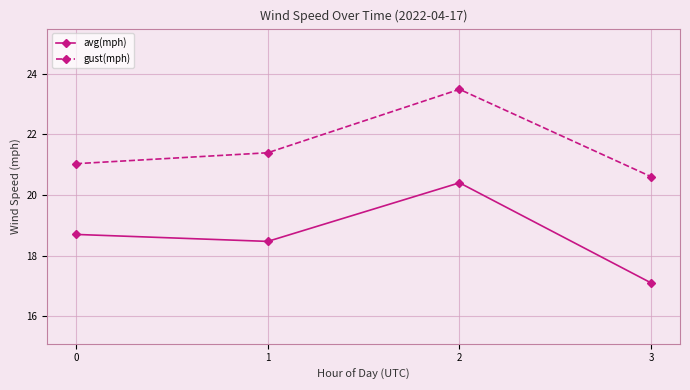

True or false: gust(mph) has a value of 35.9 at 0.

False